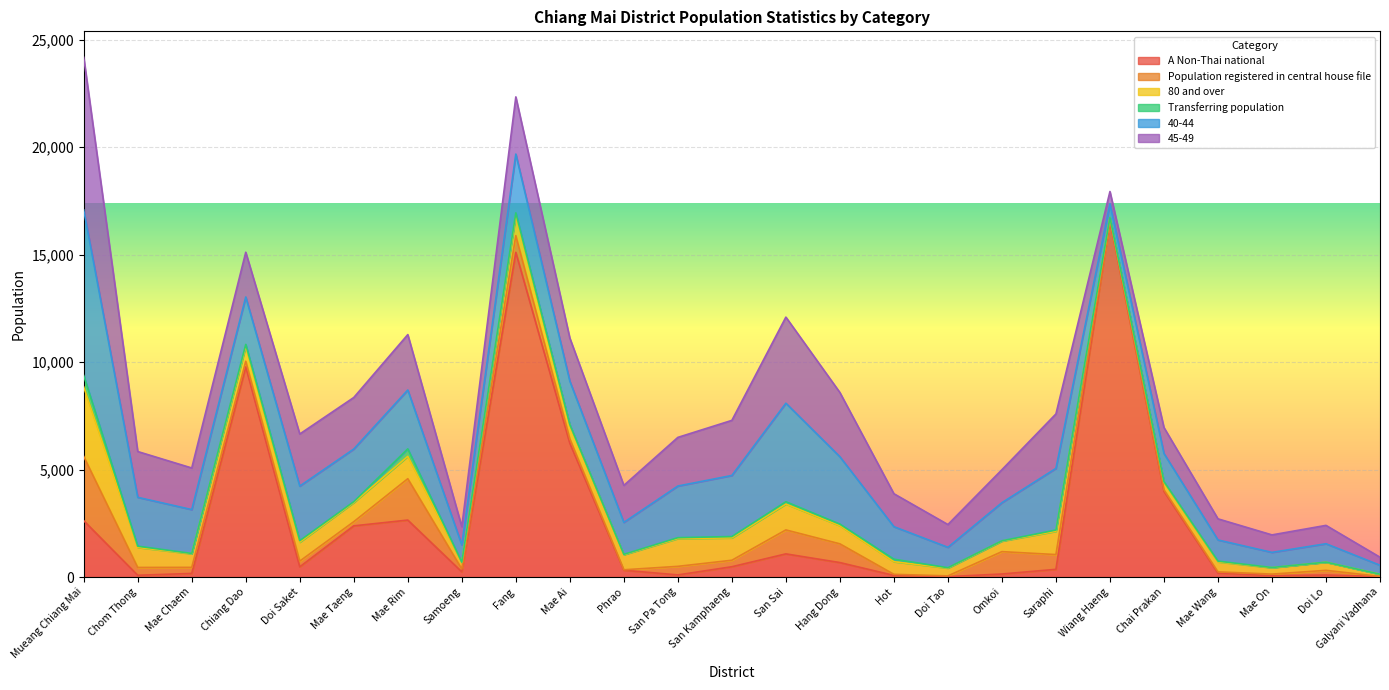

What is the difference between the highest and lowest values at Chom Thong?

2214